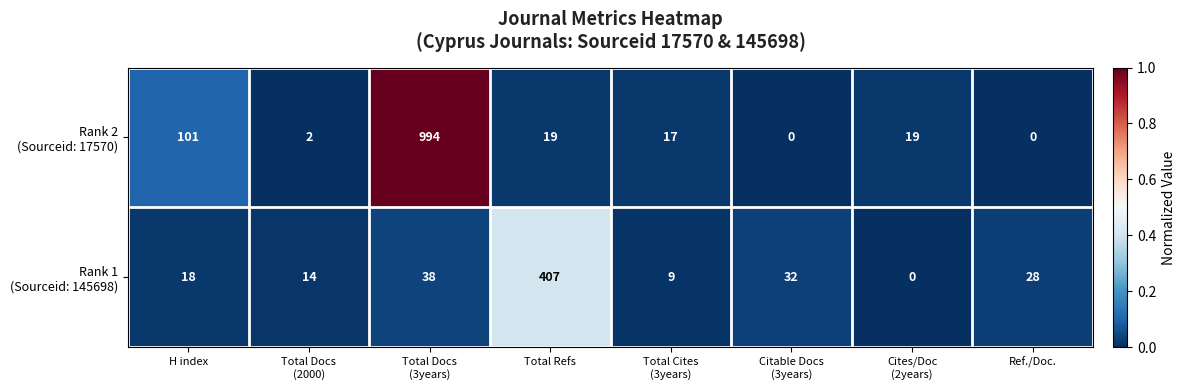

What is the maximum value shown in the chart?

994